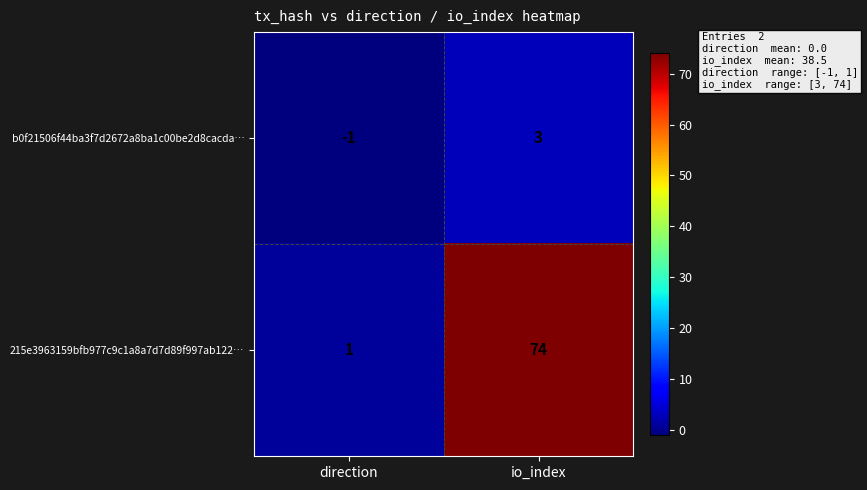

What is the sum of the 215e3963159bfb977c9c1a8a7d7d89f997ab122… values at io_index and direction?

75